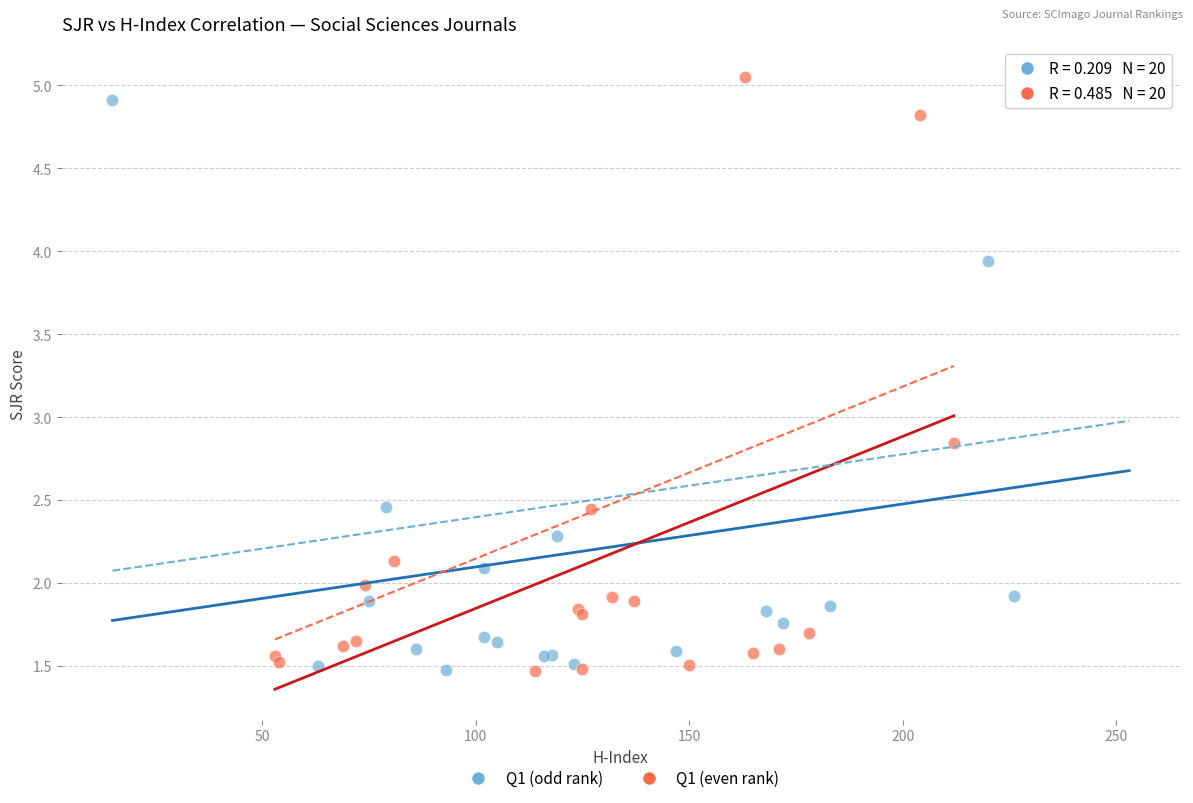

What are all the series names shown in the legend?

Q1 (odd rank), Q1 (even rank)